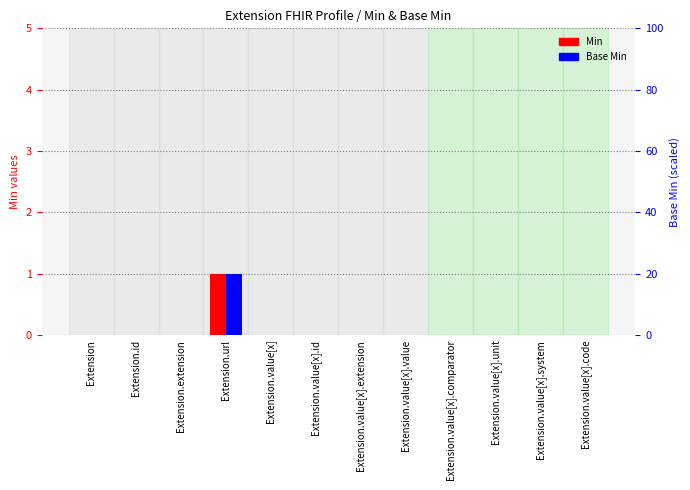

At how many categories does at least one series exceed 0?

1